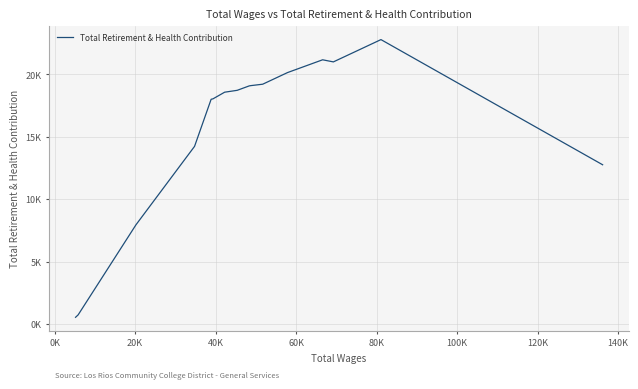

The chart shows a value of 28898 at 100K. True or false?

False